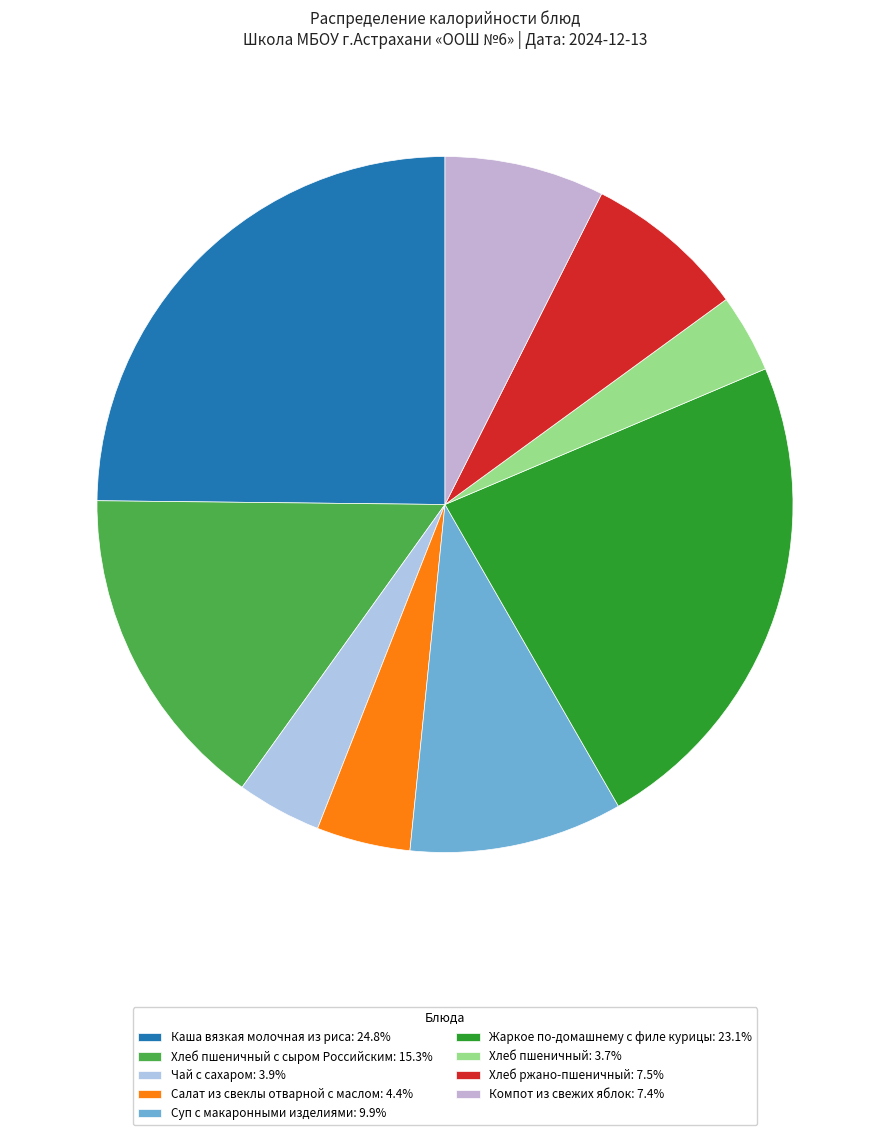

Count the number of slices in the pie.

9